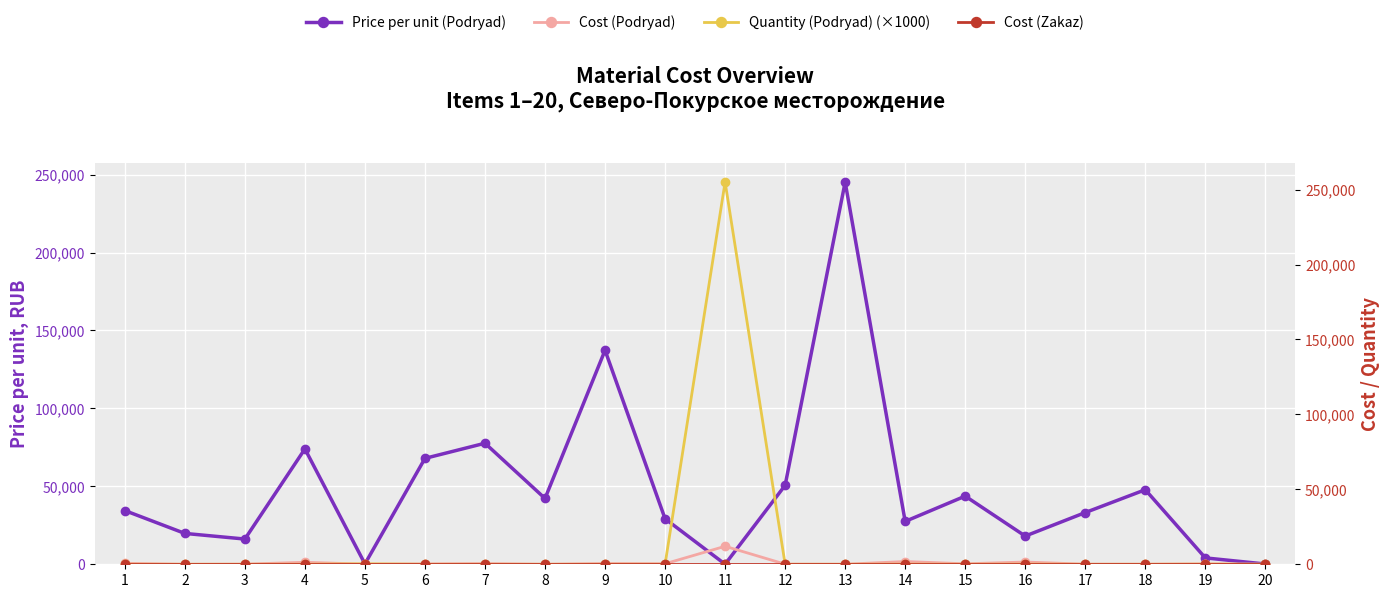

Reading left to right, what are all the values shown in this chart?

Price per unit (Podryad): 34463.3	19800.5	16188.7	74018.1	238.8	67949.1	77670.0	42234.4	137304.7	29207.6	47.1	50658.5	245239.1	27503.4	43739.6	18099.8	33183.6	47831.1	4093.9	171.4
Cost (Podryad): 662.0	10.0	91.0	1332.0	69.0	245.0	466.0	21.0	508.0	368.0	12009.0	71.0	25.0	1851.0	315.0	1508.0	66.0	48.0	270.0	15.0
Quantity (Podryad) (×1000): 19.2	0.5	5.6	18.0	288.0	3.6	6.0	0.5	3.7	12.6	255029.9	1.4	0.1	67.3	7.2	83.3	2.0	1.0	66.0	90.0
Cost (Zakaz): 0.0	0.0	0.0	0.0	0.0	0.0	0.0	0.0	0.0	0.0	0.0	0.0	0.0	0.0	0.0	0.0	0.0	0.0	0.0	0.0